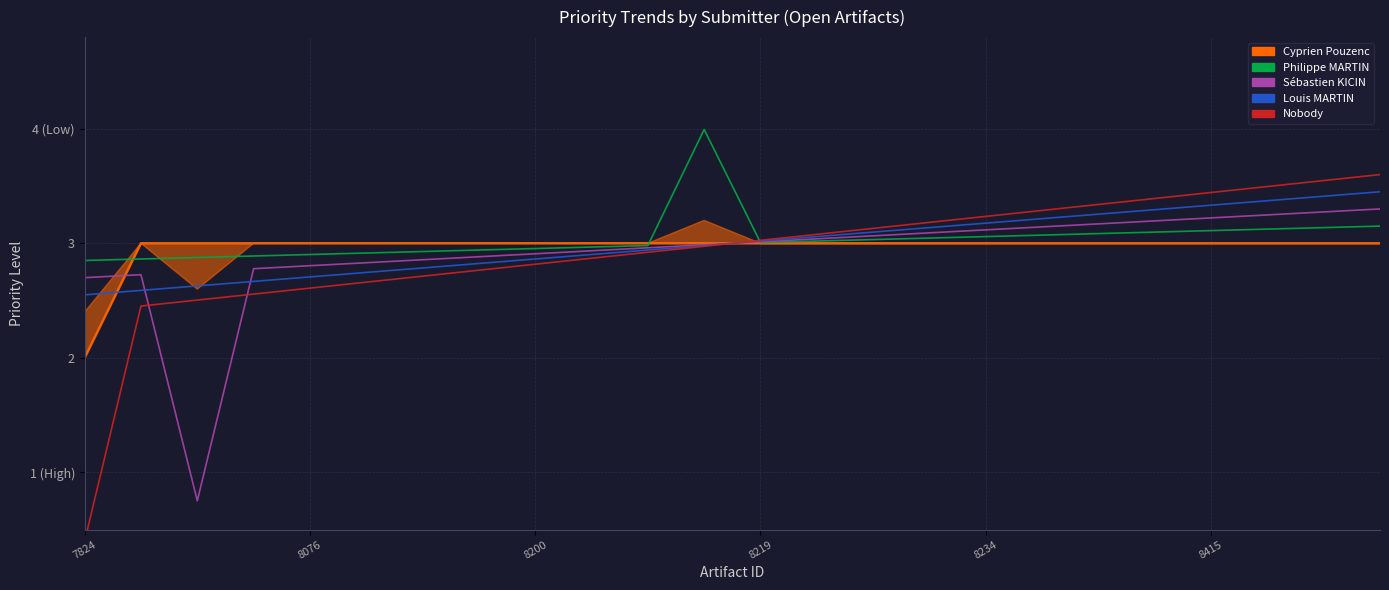

Is it true that Philippe MARTIN equals 4.4 at 17?

False